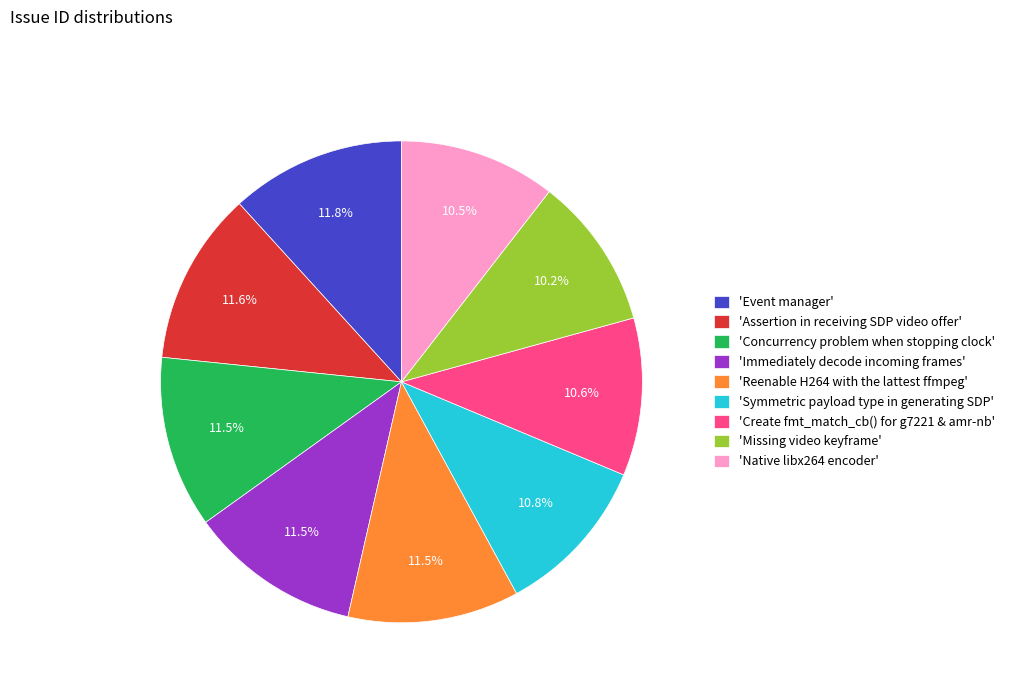

How many slices are in this pie chart?

9